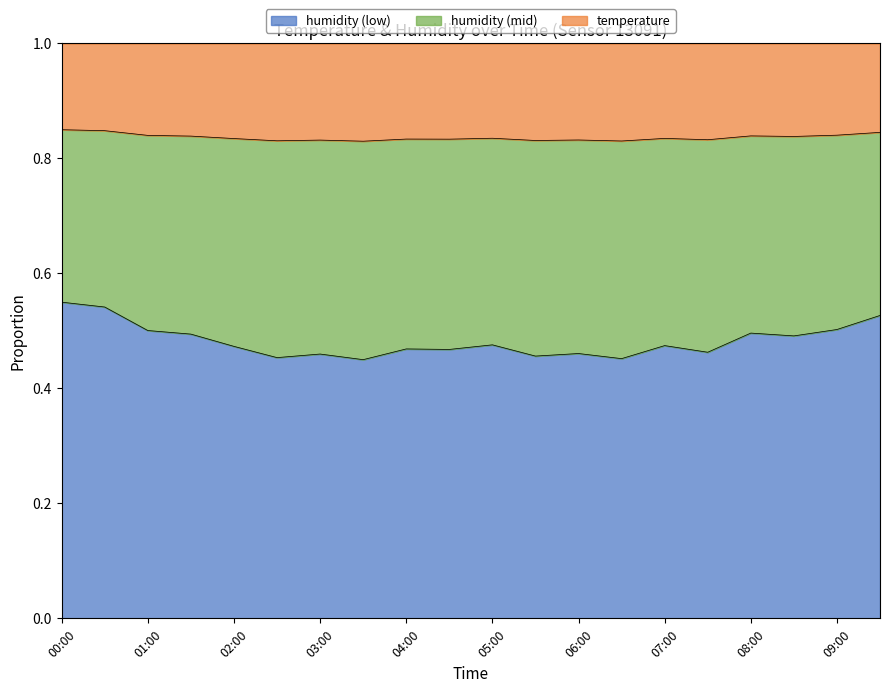

What is the sum of the values at 00:00 and 08:00?

1.0